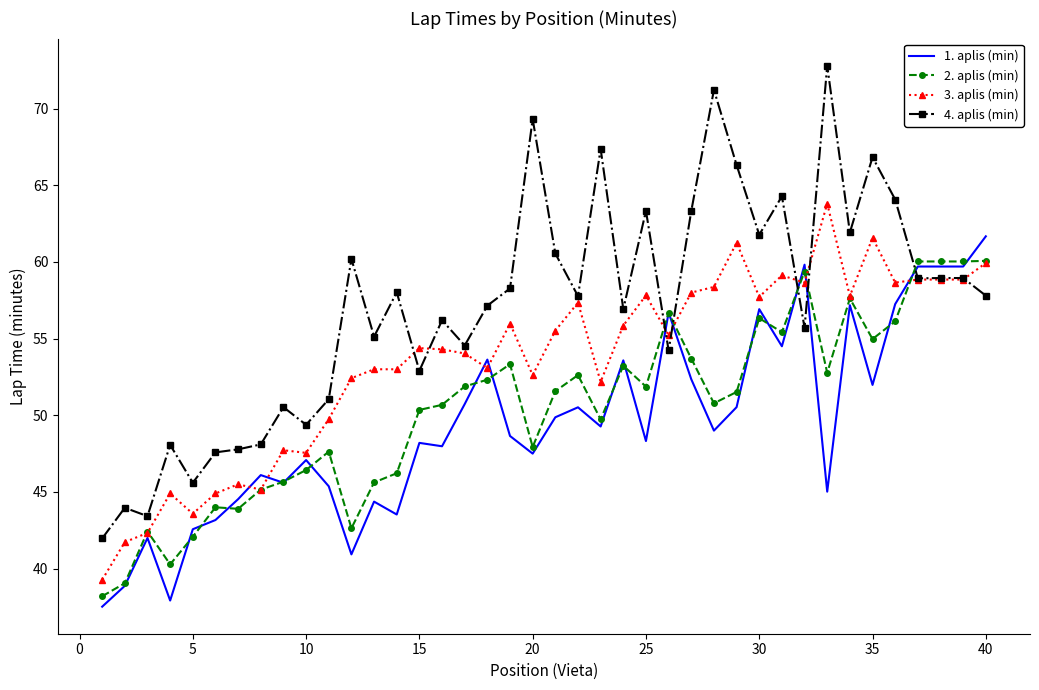

How many intersections are there between 1. aplis (min) and 3. aplis (min)?

9